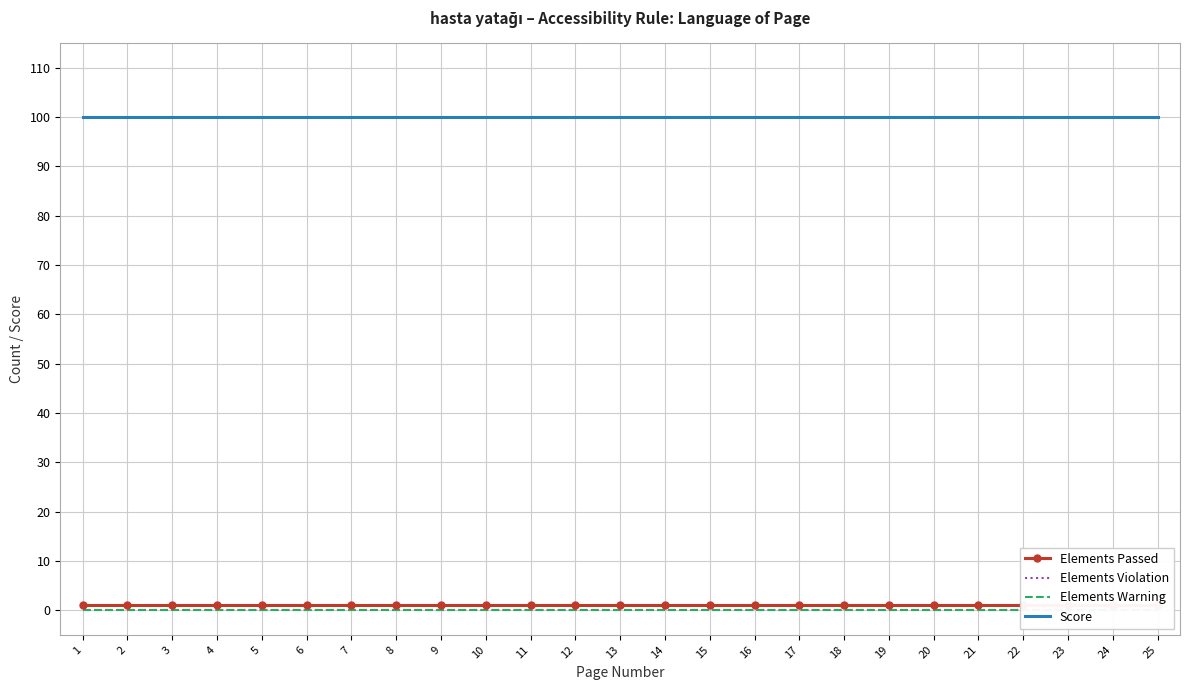

True or false: Elements Passed has more than 2 interior local peaks.

False